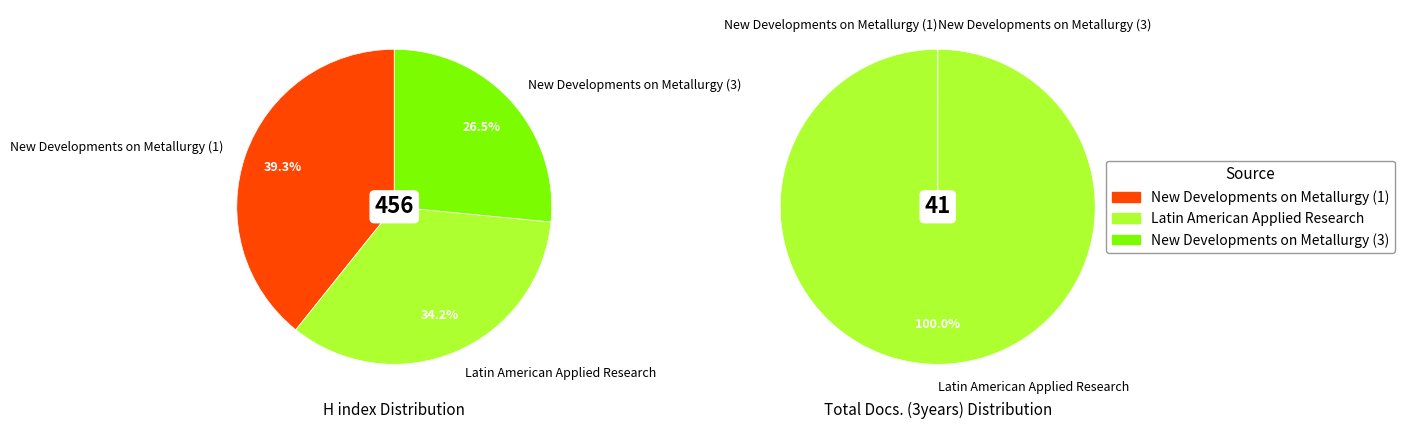

Which has a higher value, Latin American Applied Research or New Developments on Metallurgy (3)?

Latin American Applied Research